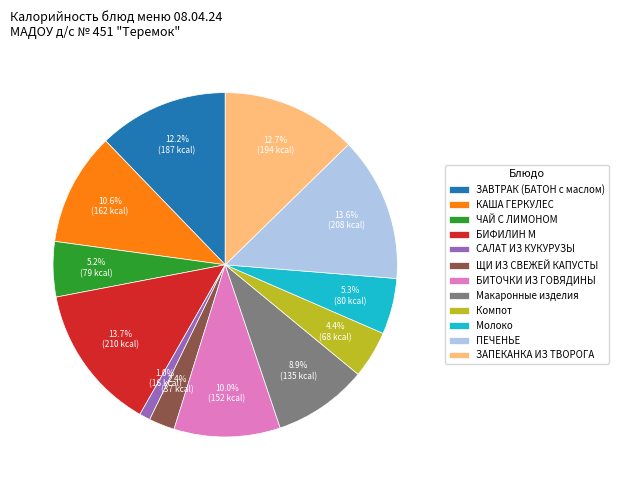

To the nearest percent, what is the difference between the largest and smallest slice percentages?

13%